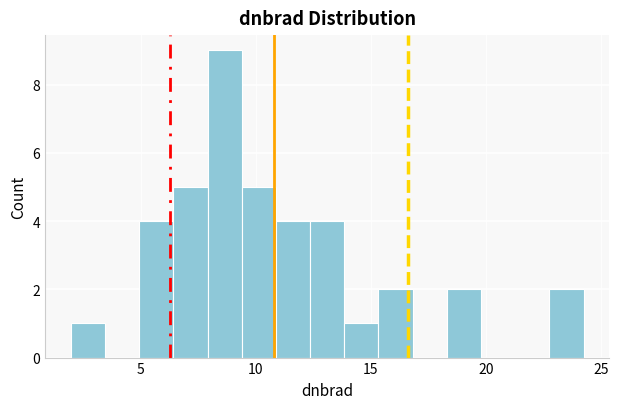

Around what value on the x-axis is the tallest bar? Give the approximate position of its centre, as read against the axis.

8.5